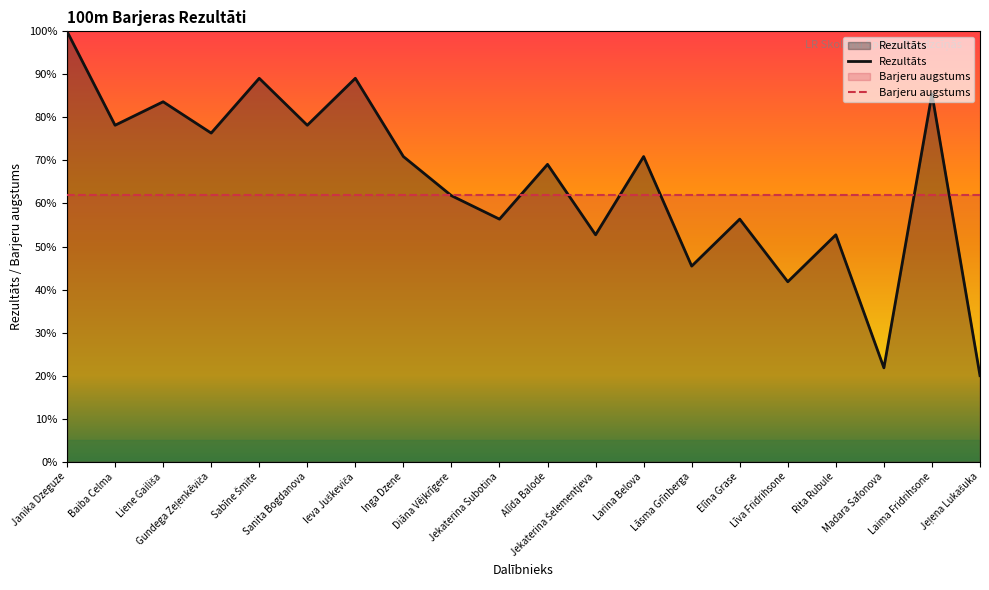

Which category has the highest value across all series?

Janika Dzeguze